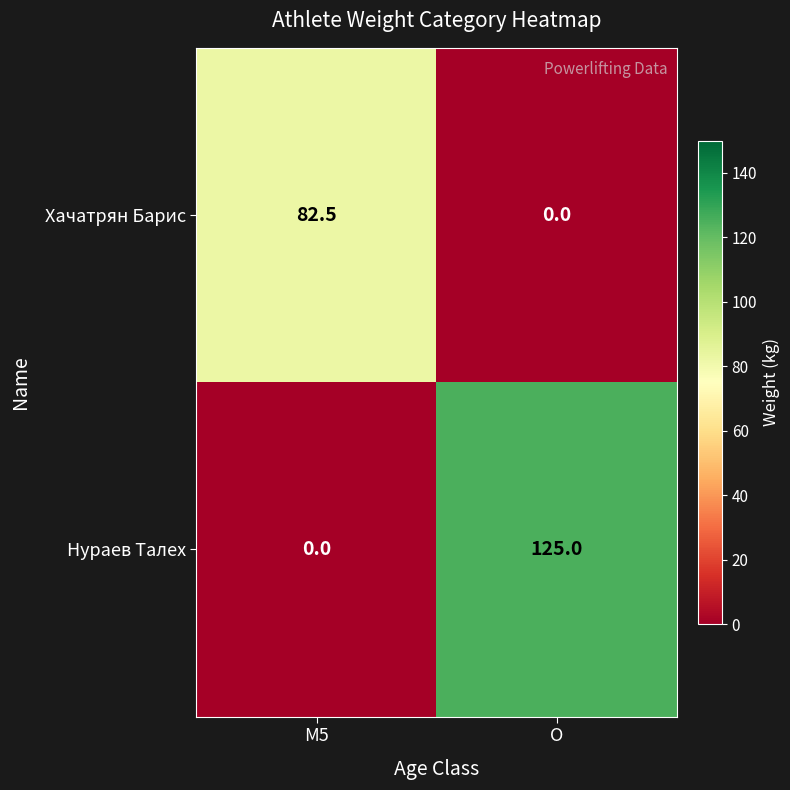

How many distinct data groups are displayed?

2